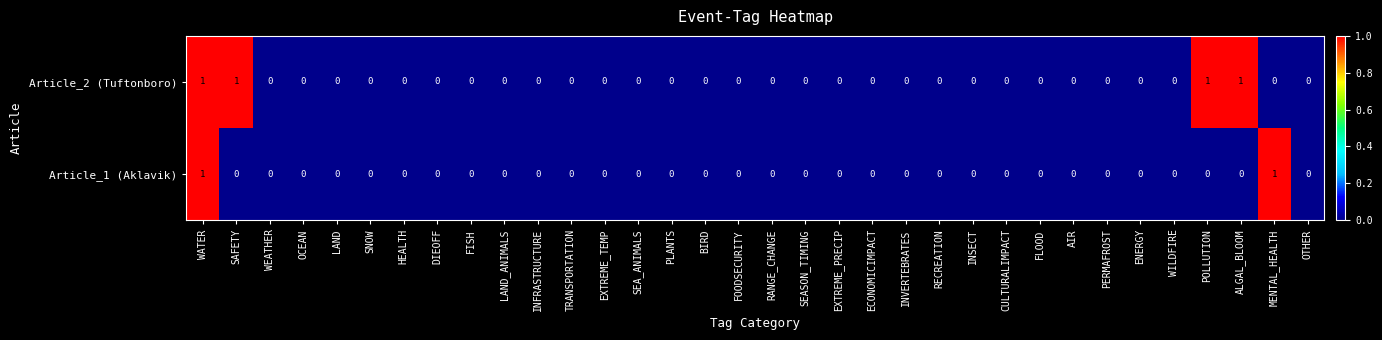

The Article_1 (Aklavik) series shows 0 at BIRD. True or false?

True